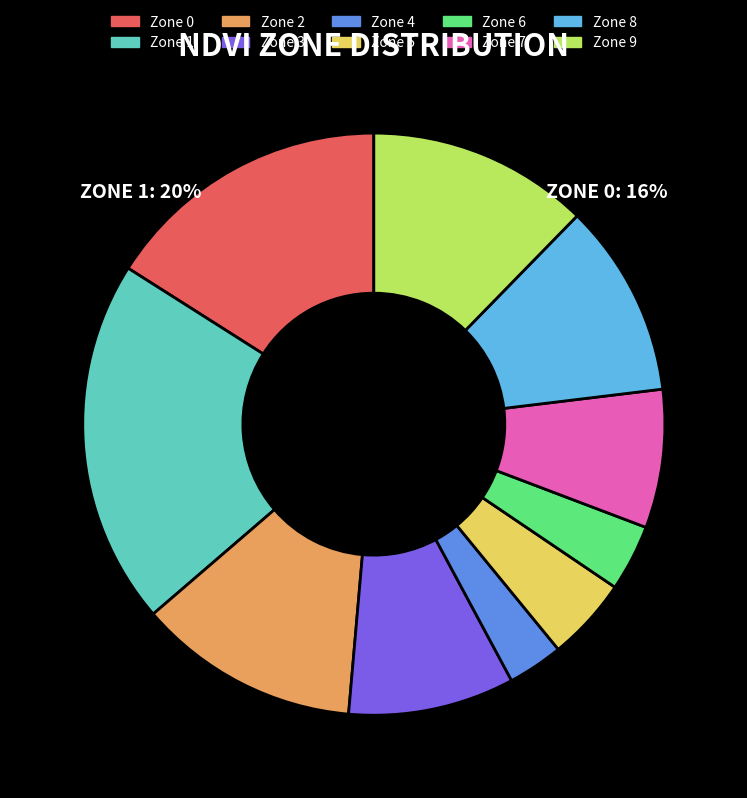

Which category has the smallest portion of the pie?

Zone 4